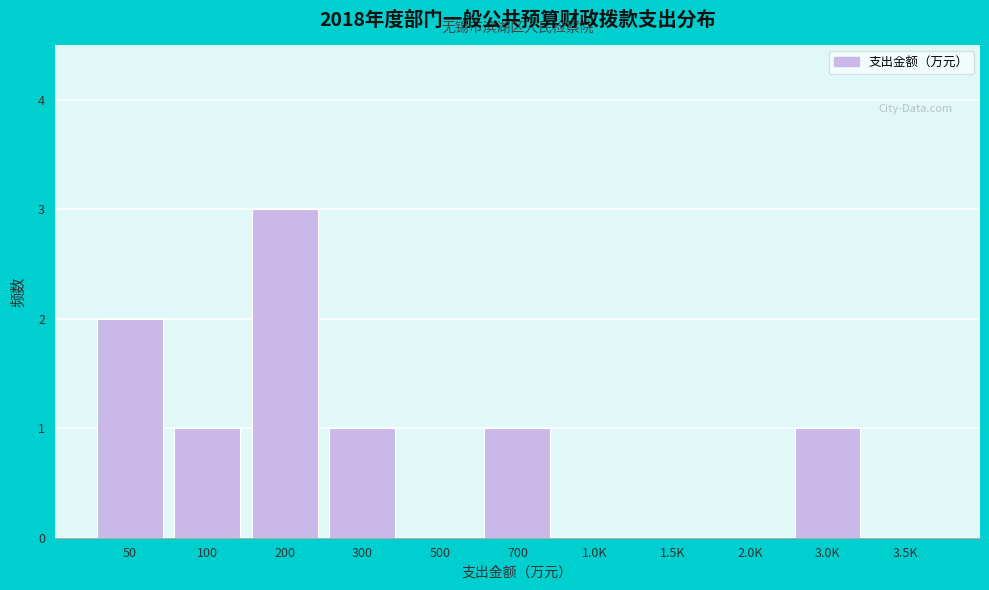

Reading left to right, transcribe all the data shown in this chart.

50=2	100=1	200=3	300=1	500=0	700=1	1.0K=0	1.5K=0	2.0K=0	3.0K=1	3.5K=0